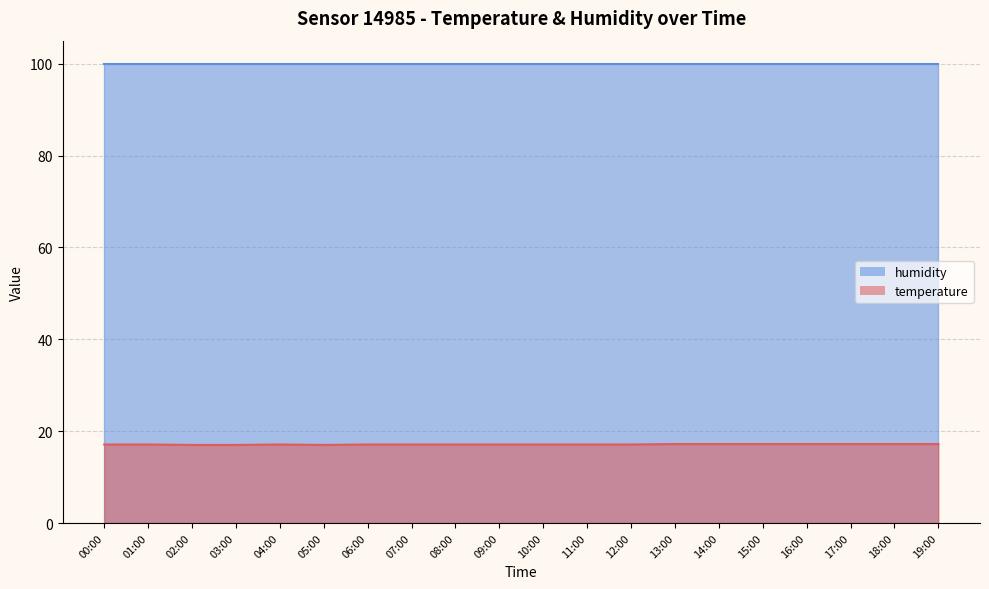

What is the average value?

17.1